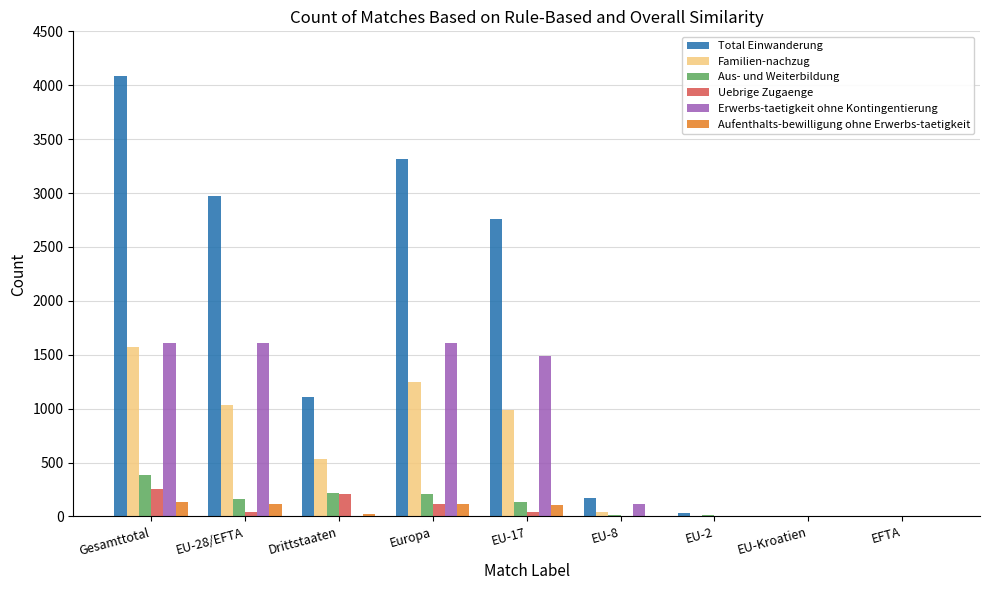

At which label does Aufenthalts-bewilligung ohne Erwerbs-taetigkeit first exceed 22?

Gesamttotal